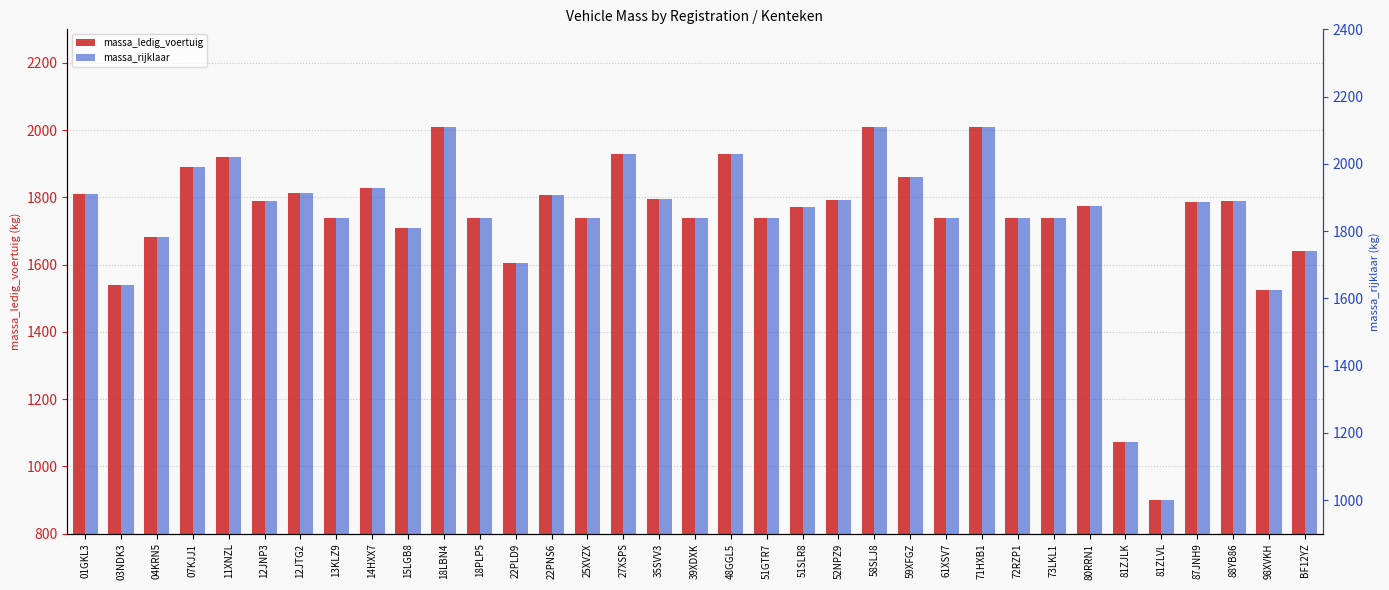

Is it true that massa_rijklaar equals 1640 at 03NDK3?

True